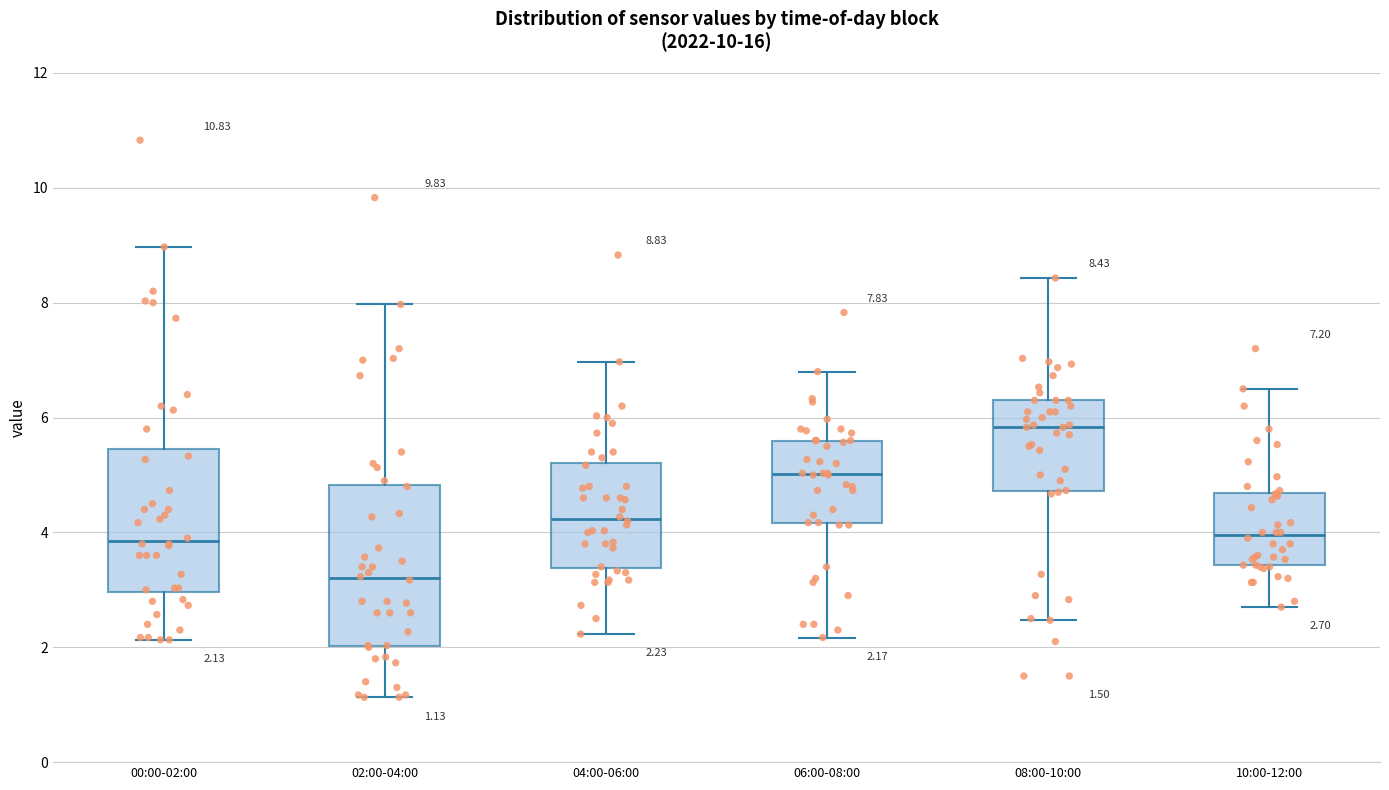

Which box has the lowest median line?

02:00-04:00